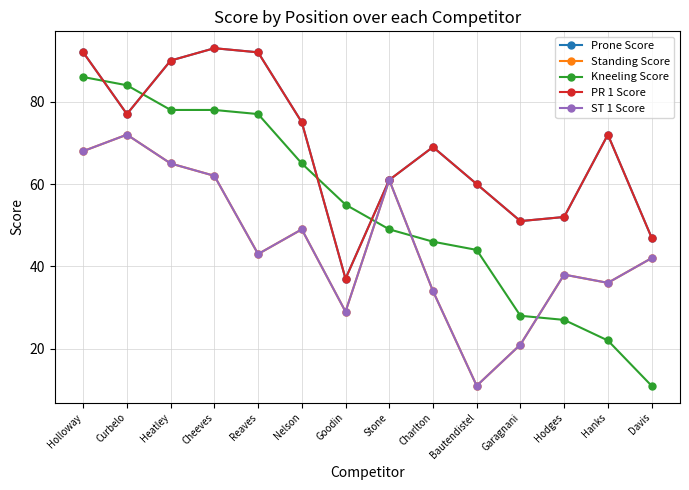

Reading left to right, list all the values displayed in this chart.

Prone Score: 92	77	90	93	92	75	37	61	69	60	51	52	72	47
Standing Score: 68	72	65	62	43	49	29	61	34	11	21	38	36	42
Kneeling Score: 86	84	78	78	77	65	55	49	46	44	28	27	22	11
PR 1 Score: 92	77	90	93	92	75	37	61	69	60	51	52	72	47
ST 1 Score: 68	72	65	62	43	49	29	61	34	11	21	38	36	42